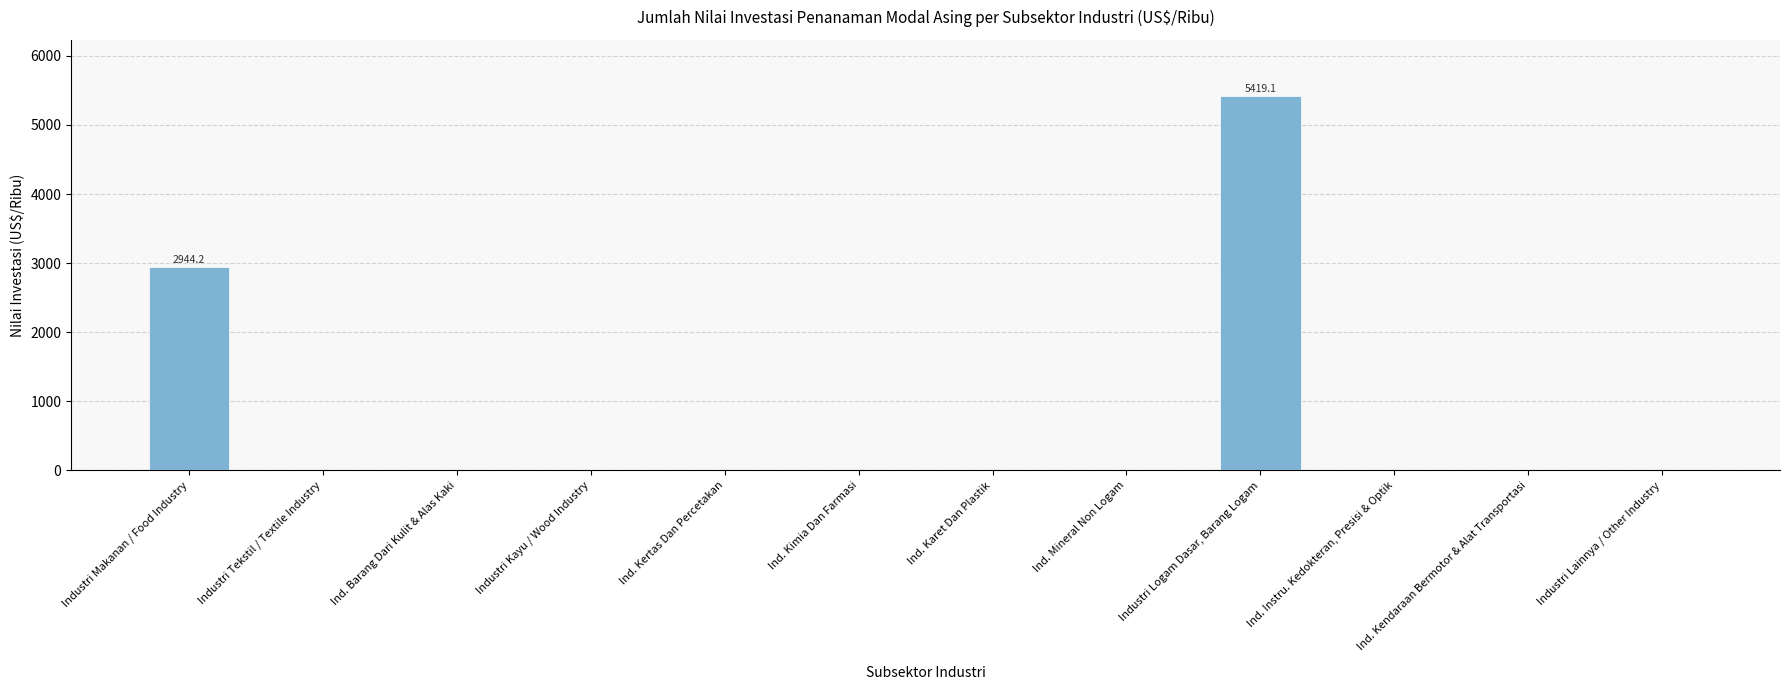

Where is the data nearest to the value 2709?

Industri Makanan / Food Industry